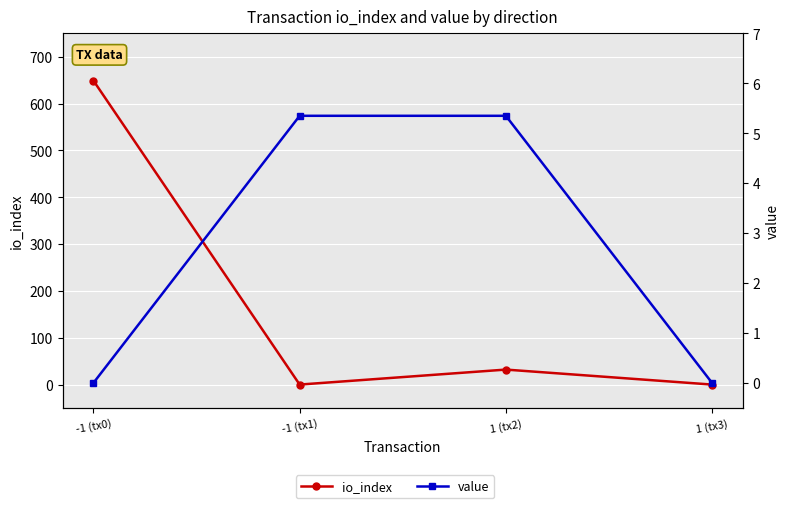

True or false: io_index has more than 0 points higher than both neighbors.

True